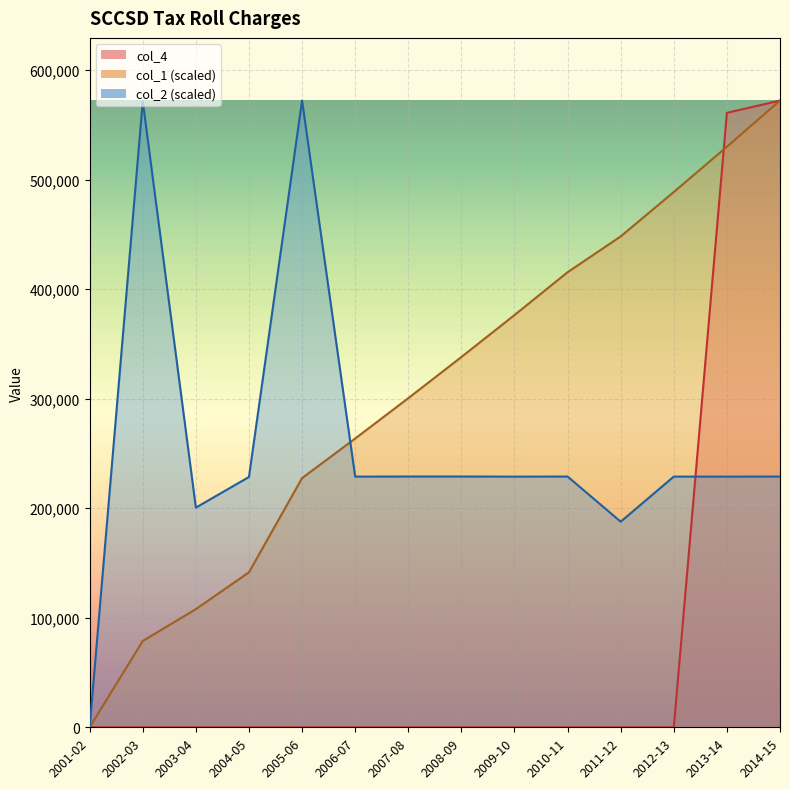

True or false: col_1 has more than 1 points higher than both neighbors.

False